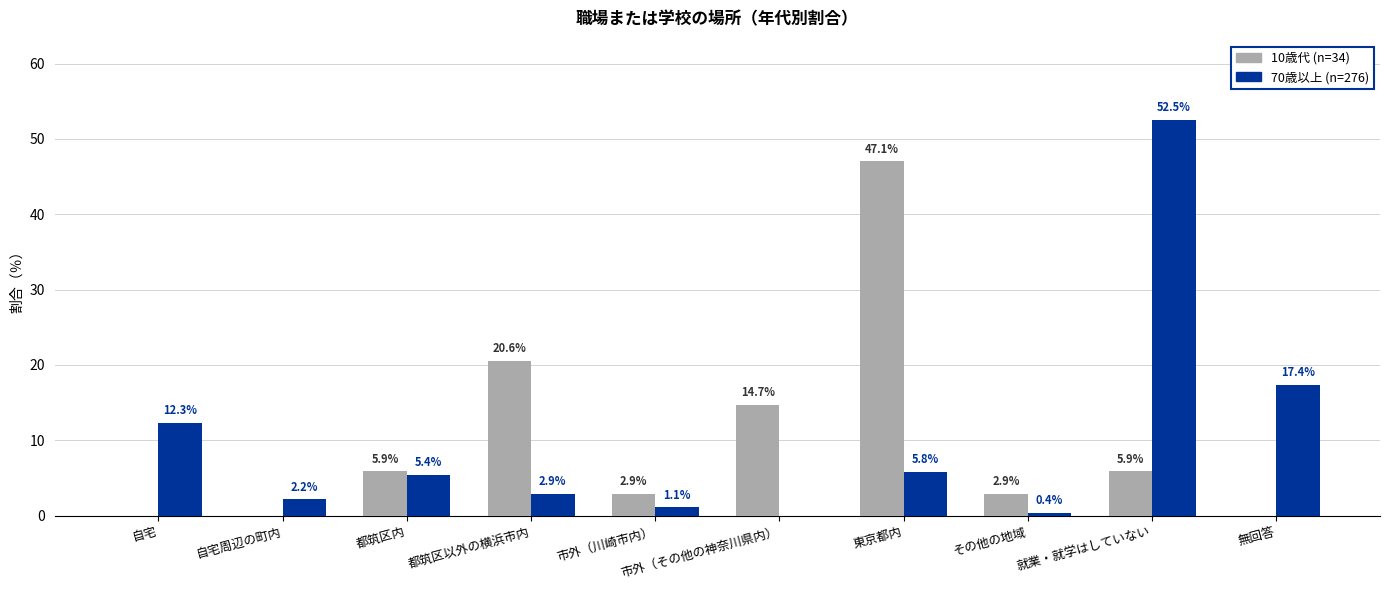

What is the total value across all series at 就業・就学はしていない?

58.4